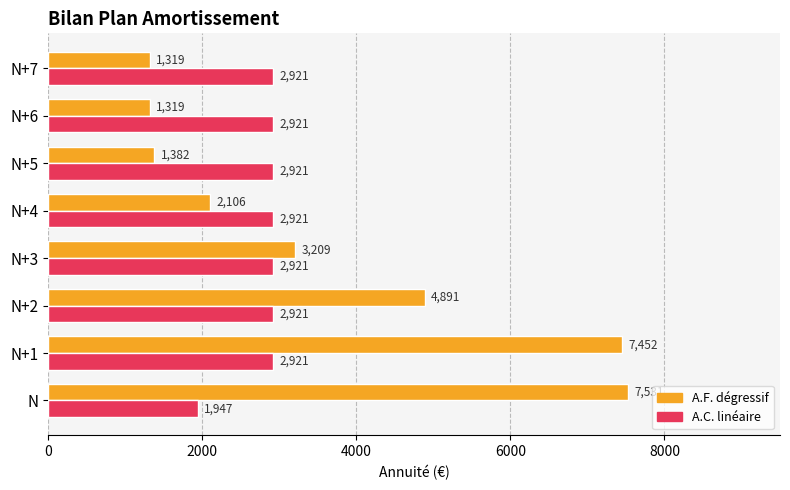

Which series changed the most between N+2 and N+7?

A.F. dégressif